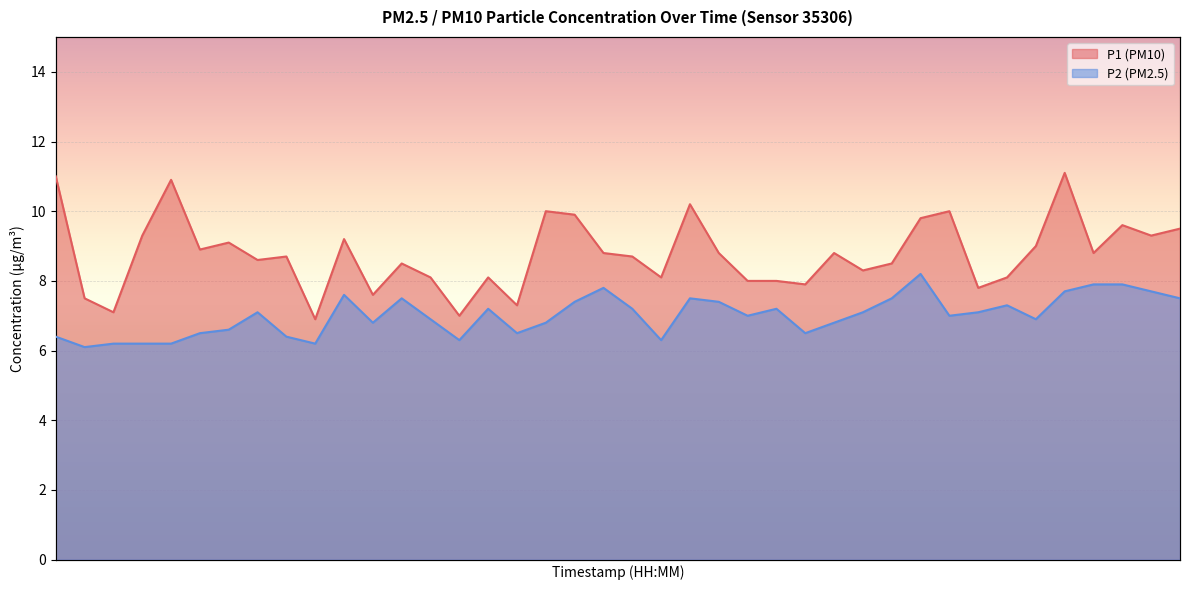

The P1 series shows 2.4 at 00:14. True or false?

False